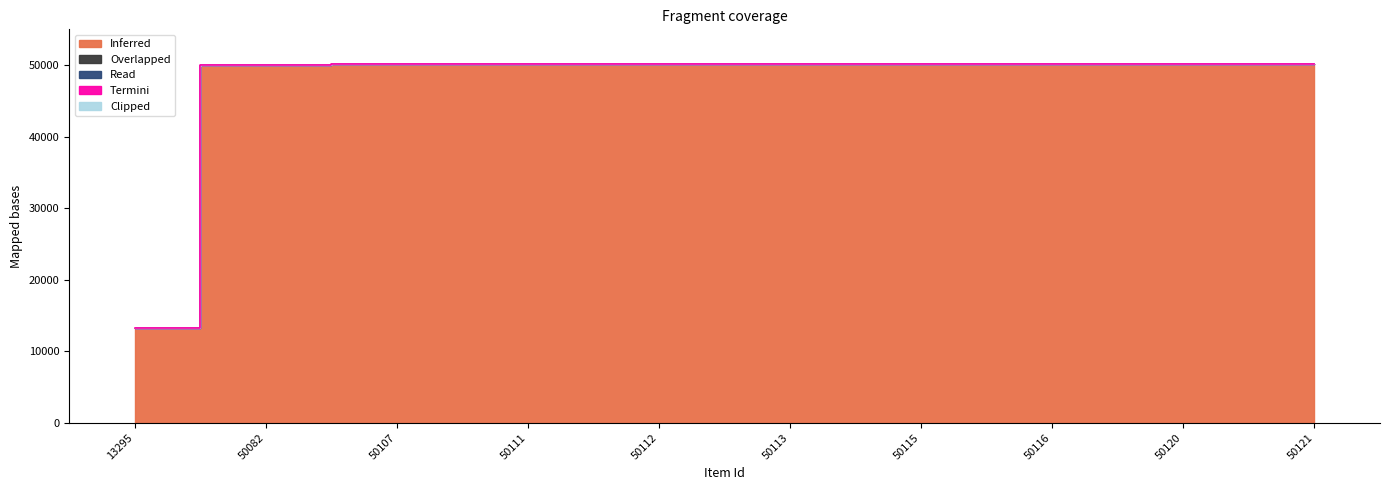

Which label corresponds to the smallest value in the chart?

13295